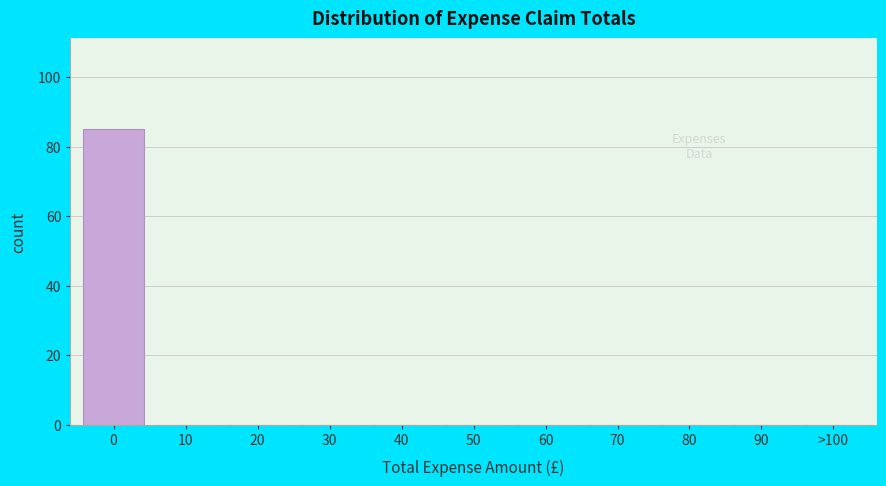

Reading right to left, extract all data points from this chart.

>100=0	90=0	80=0	70=0	60=0	50=0	40=0	30=0	20=0	10=0	0=85